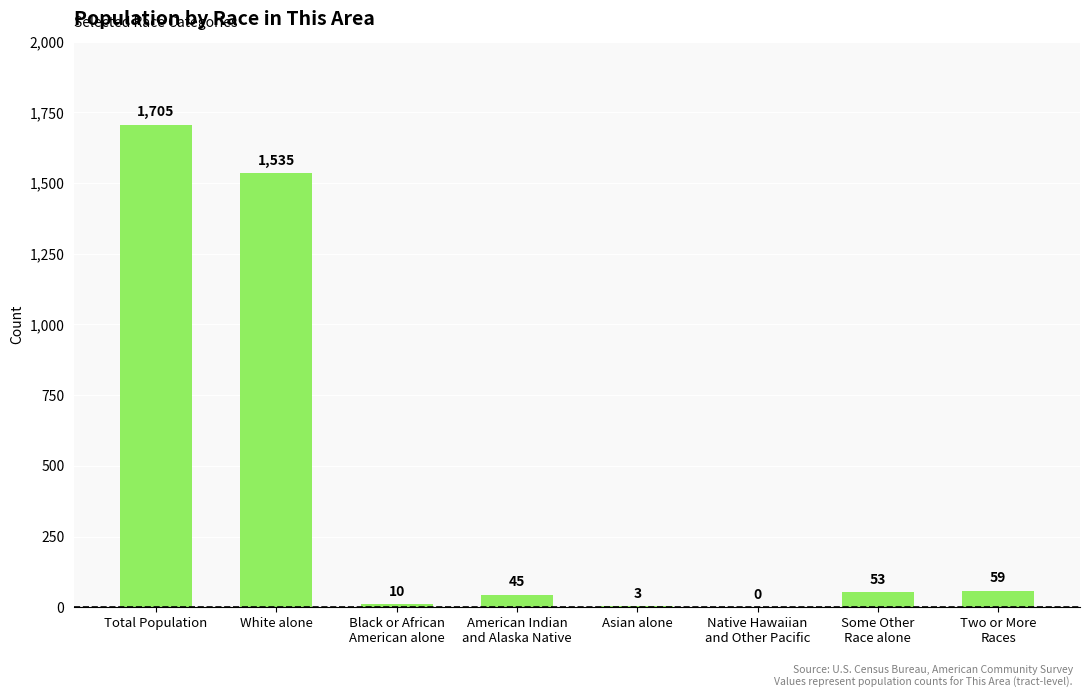

At which label does the data first exceed 53?

Total Population